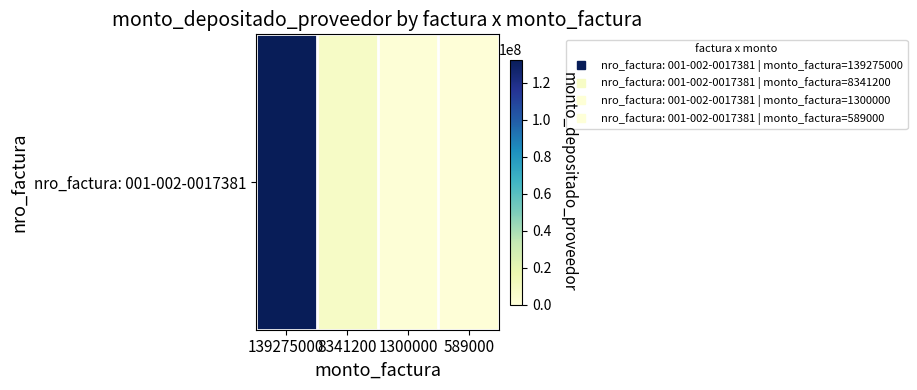

Where is the data nearest to the value 66517425?

8341200